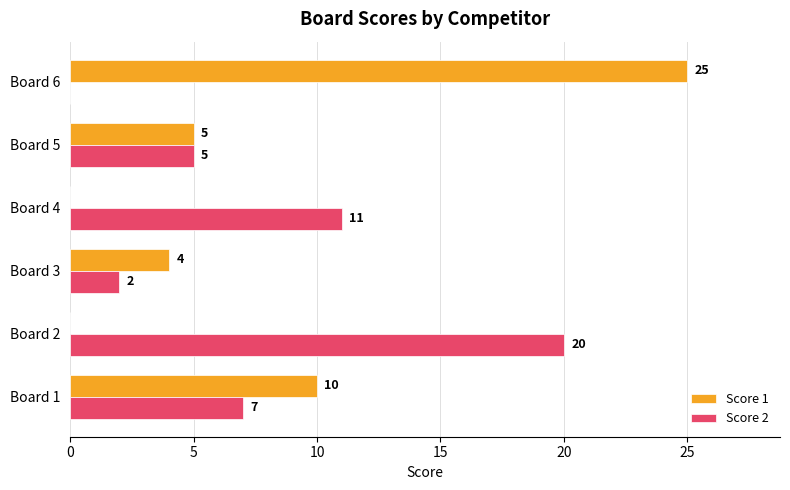

What is the sum of the Score 2 values at Board 5 and Board 4?

16